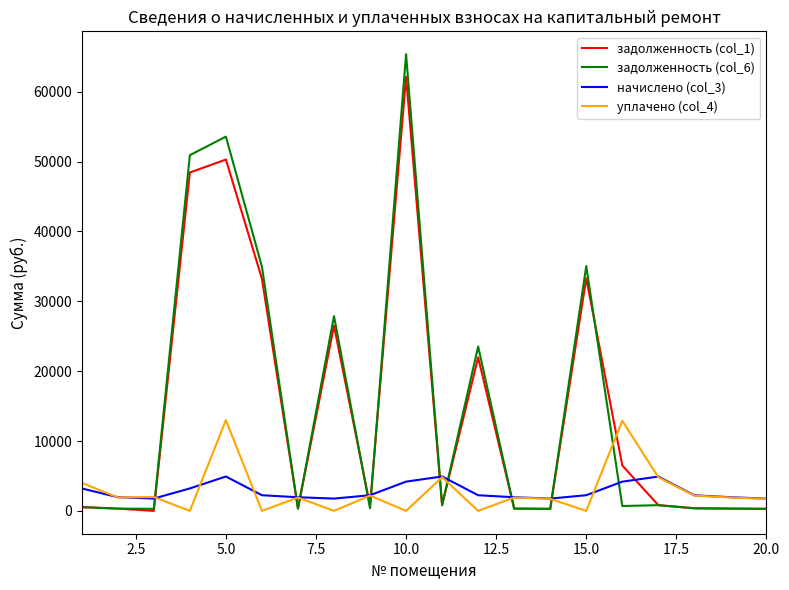

After their last crossing, which series has the higher values: уплачено (col_4) or задолженность (col_6)?

уплачено (col_4)